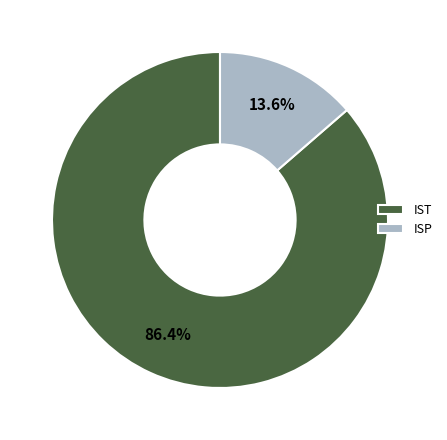

To the nearest percent, what portion does IST represent?

86%